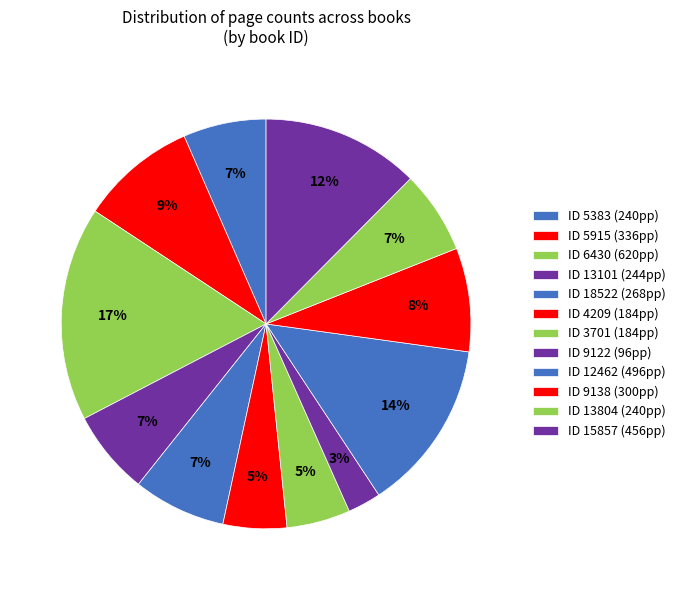

What is the largest slice in the pie chart?

6430